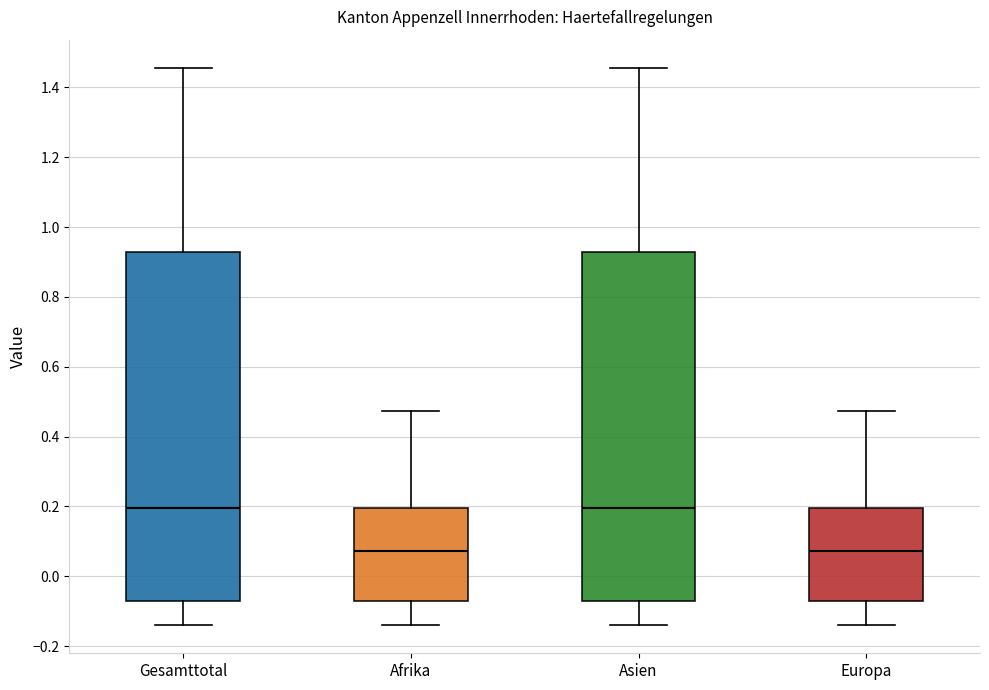

Reading left to right, transcribe this box plot: for each box, give where its median line is, the range the box spans, and where its two whiskers end, as read against the y-axis. The values are not printed on the chart, so give them approximately, as read against the axis.

Gesamttotal: median 0.20, box -0.08 to 0.92, whiskers -0.14 to 1.46
Afrika: median 0.08, box -0.08 to 0.20, whiskers -0.14 to 0.48
Asien: median 0.20, box -0.08 to 0.92, whiskers -0.14 to 1.46
Europa: median 0.08, box -0.08 to 0.20, whiskers -0.14 to 0.48